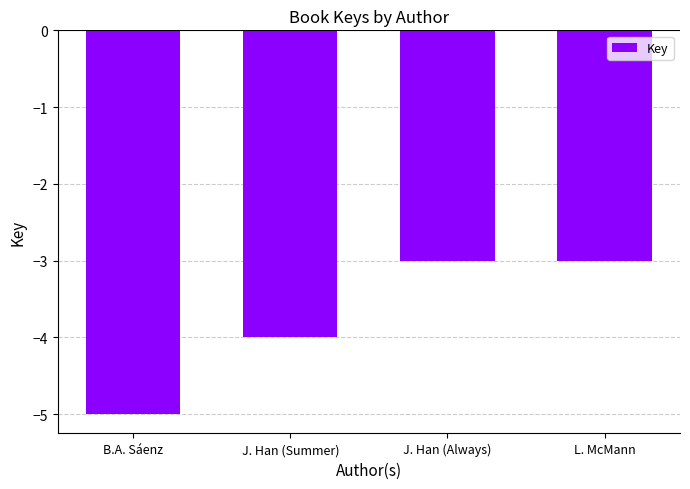

The chart shows a value of -3 at L. McMann. True or false?

True